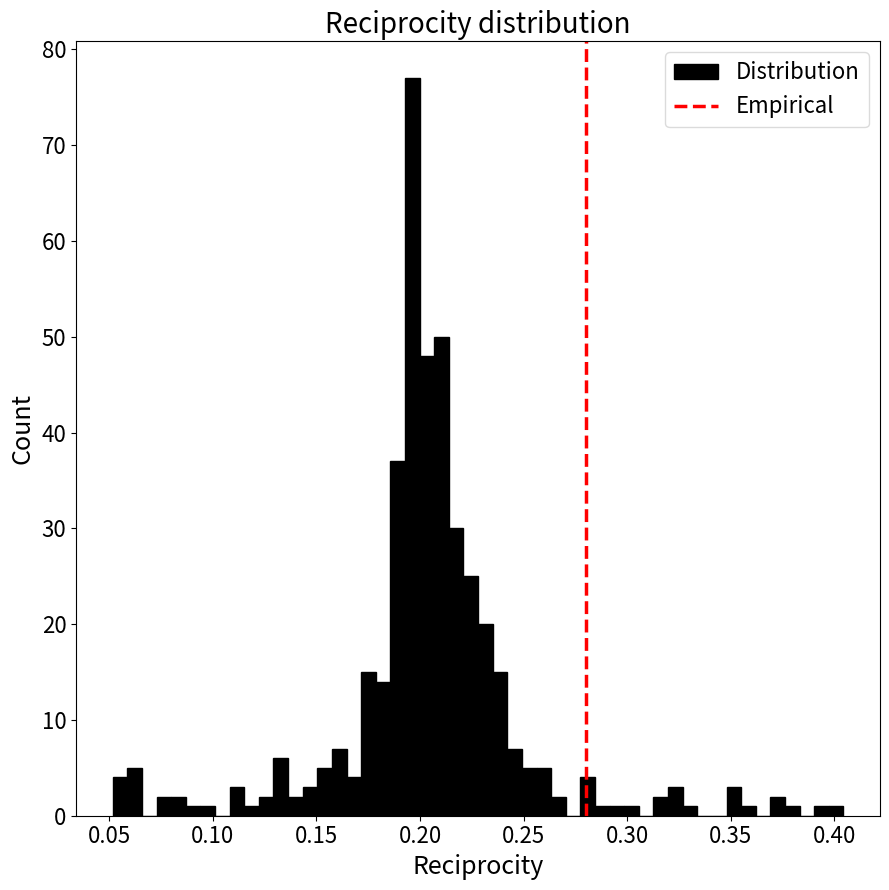

Read against the x-axis, roughly where is the centre of the tallest bar?

0.195